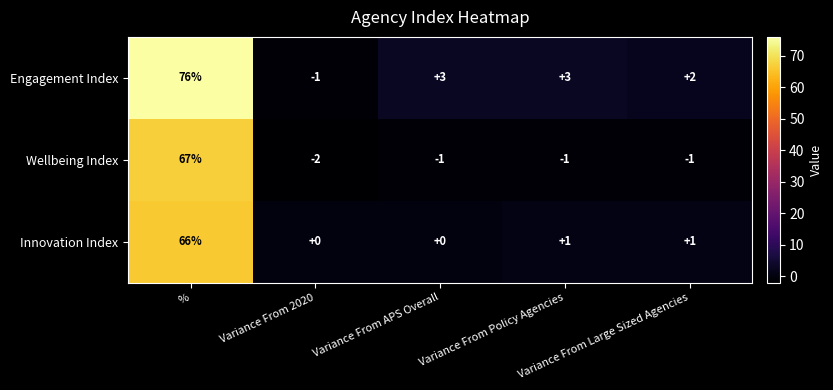

Rank the series at Variance From Large Sized Agencies from highest to lowest value.

Engagement Index, Innovation Index, Wellbeing Index